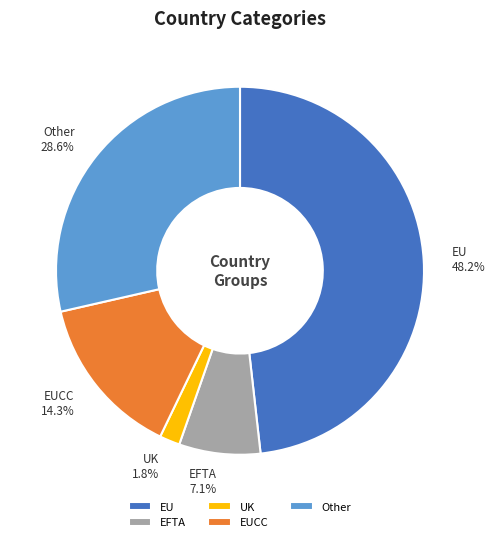

To the nearest percent, what is the difference between the largest and smallest slice percentages?

46%